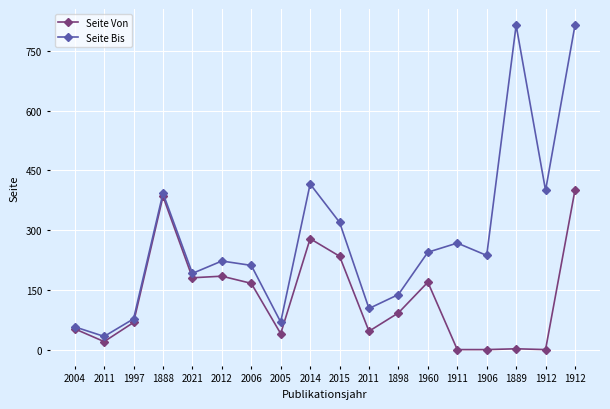

How many categories are shown in the chart?

18